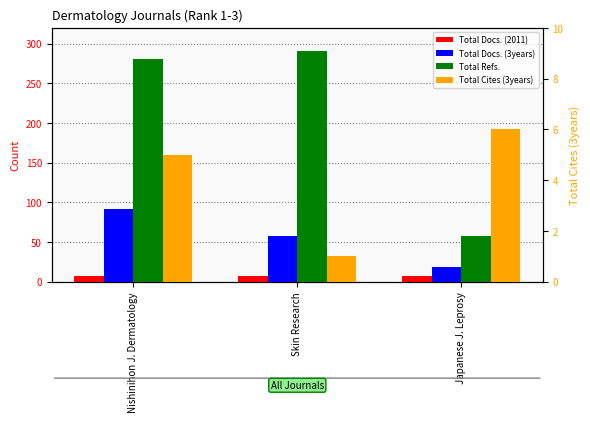

What is the total value across all series at Japanese J. Leprosy?

90